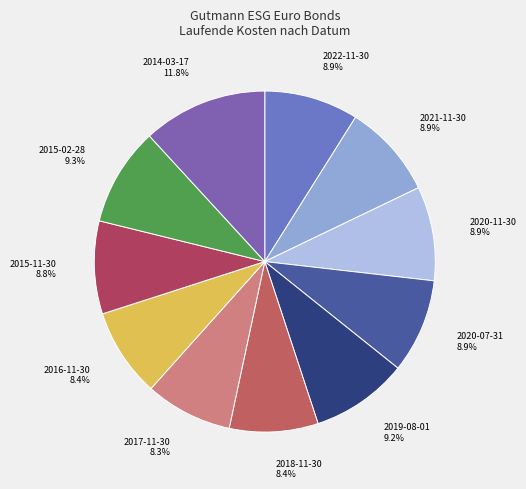

True or false: 2021-11-30 accounts for 20% of the total.

False